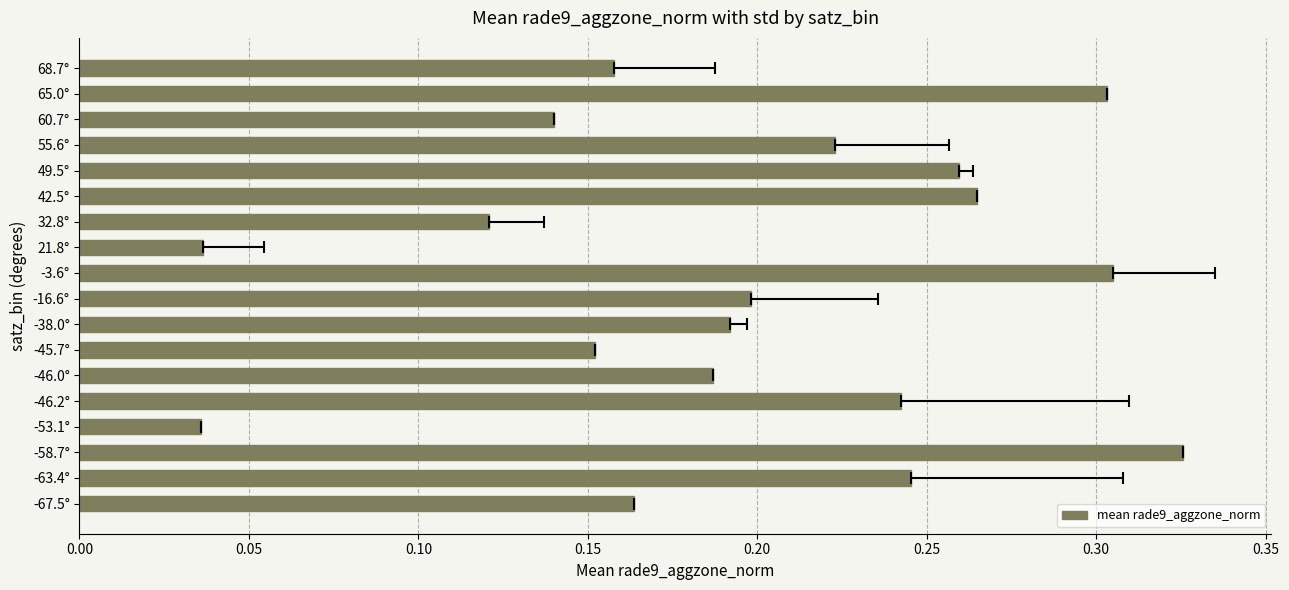

What is the sum of all values?

3.6